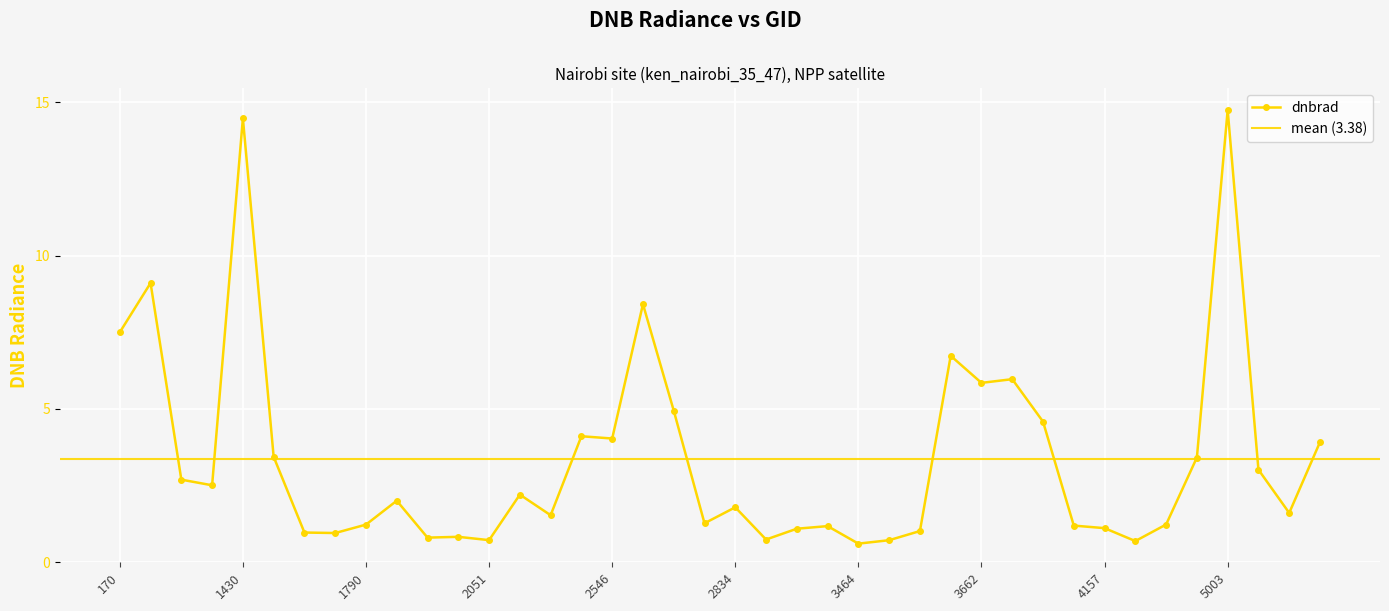

What is the value of the 6th point from the left?

3.4